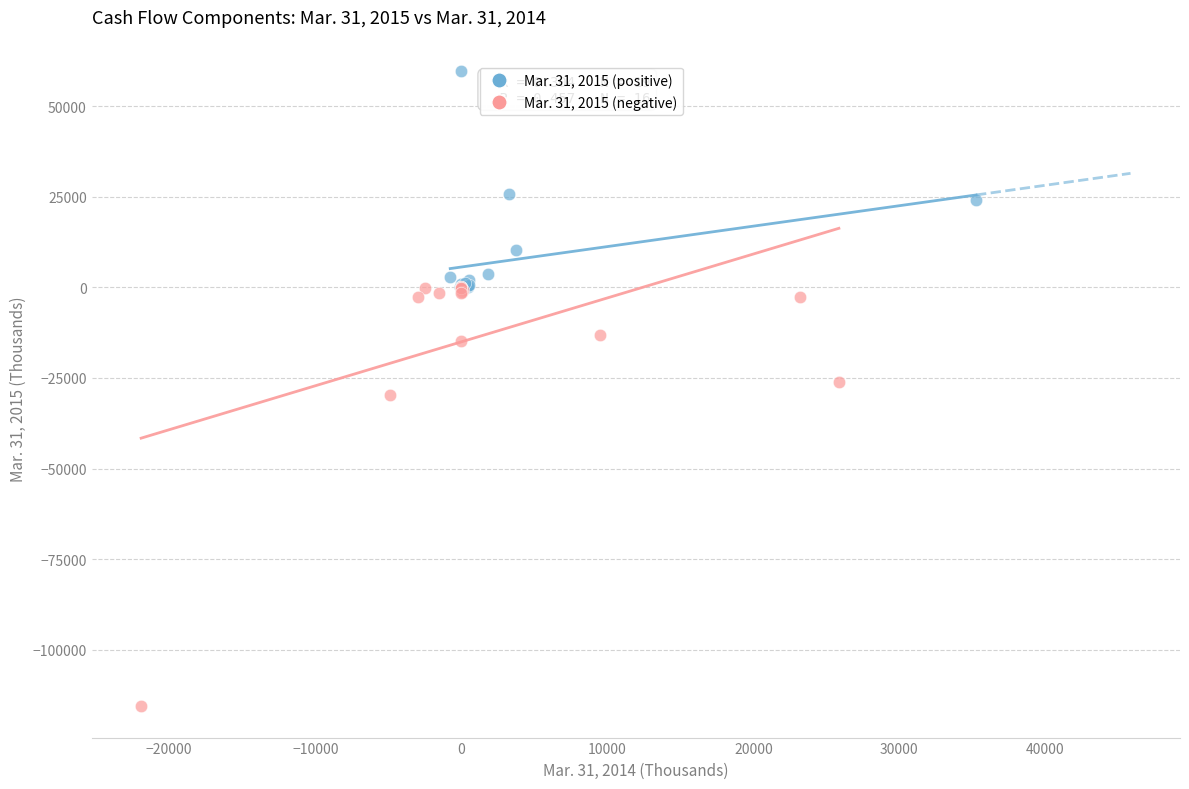

Which series contains the highest Y value?

Mar. 31, 2015 (positive)